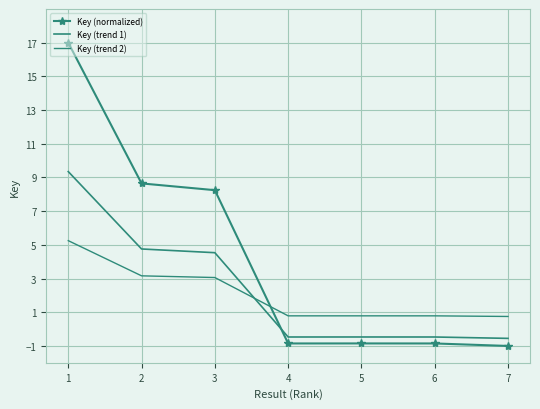

Where is the first local maximum for Key (normalized)?

5